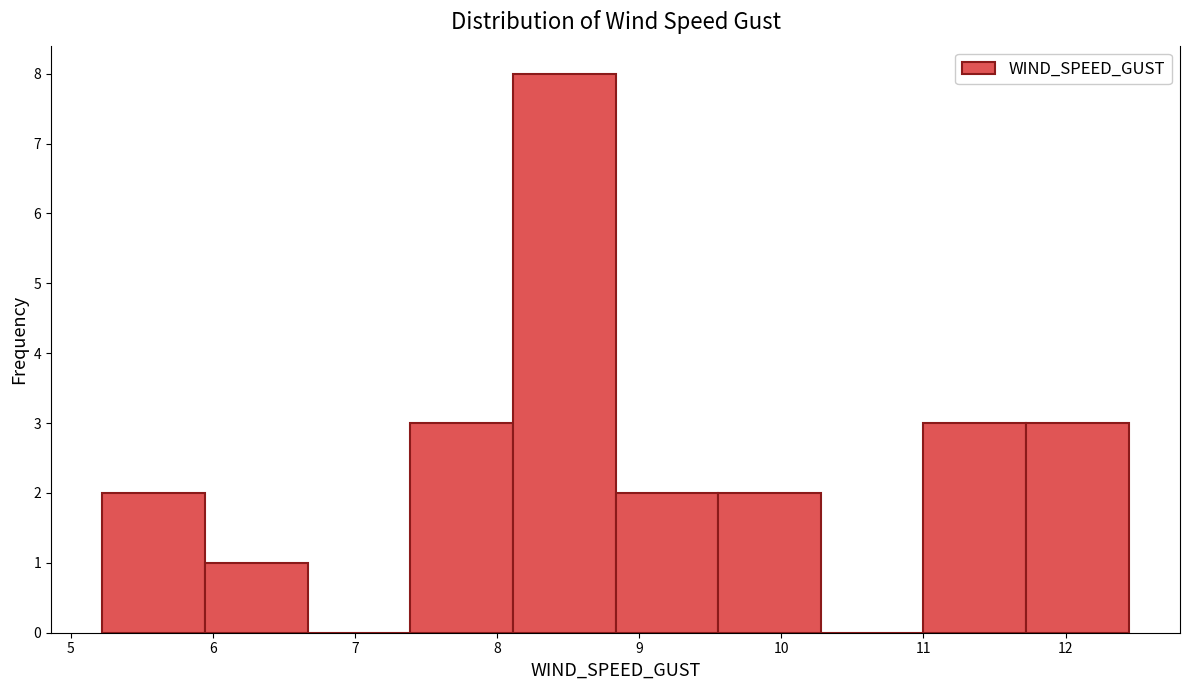

Which range on the x-axis has the tallest bar?

8.1 to 8.8